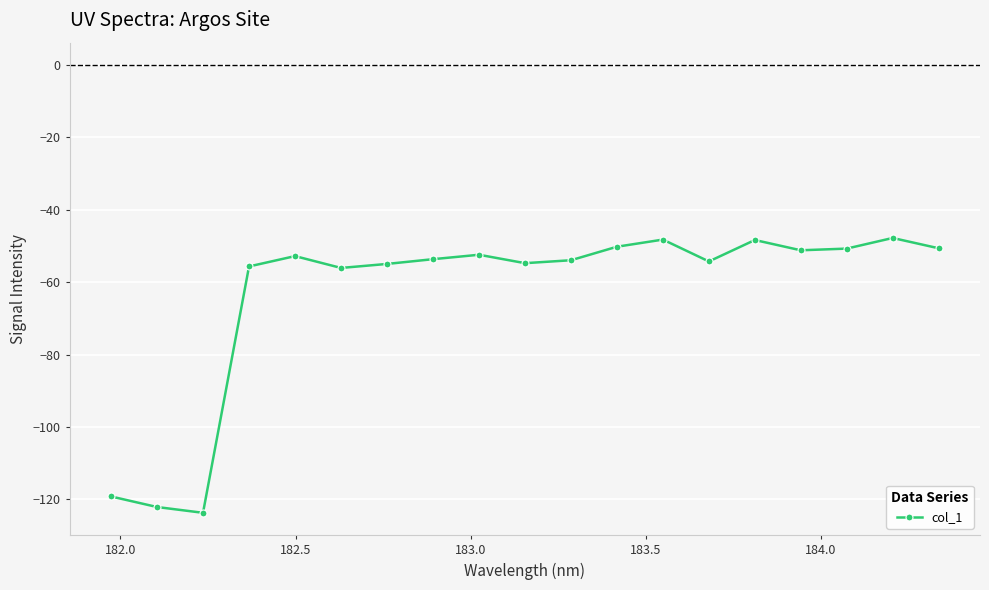

What is the value of the 7th point from the left?

-55.0